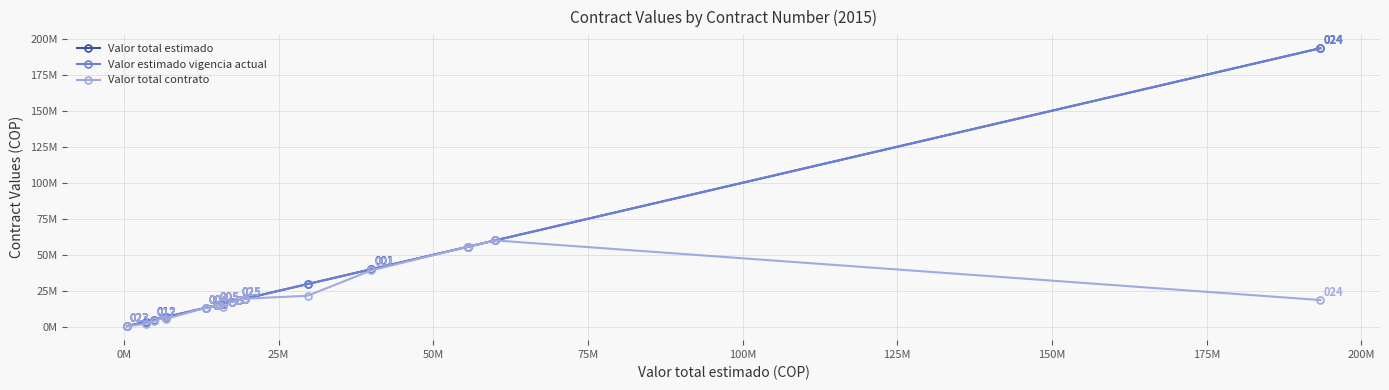

In Valor total contrato, how many points are higher than both neighbors (excluding endpoints)?

3